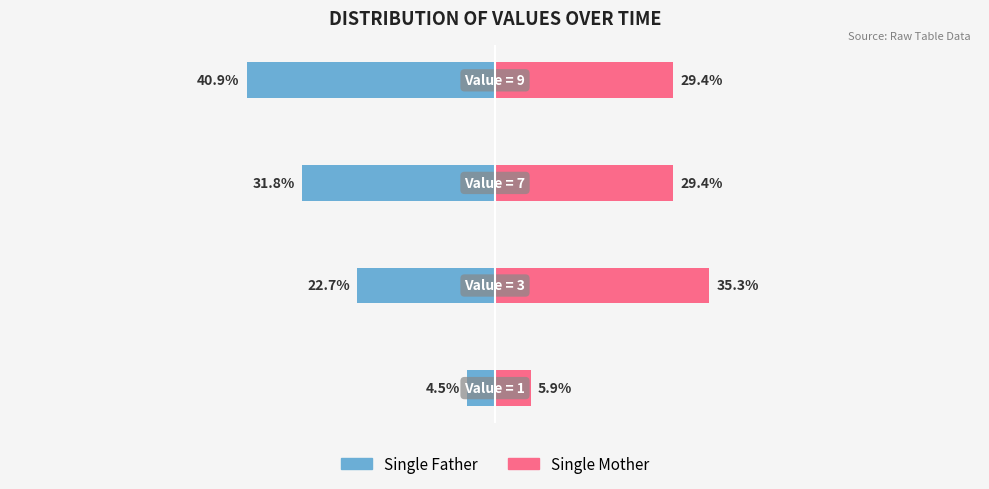

True or false: Single Father has a value of -56.2 at 2.

False